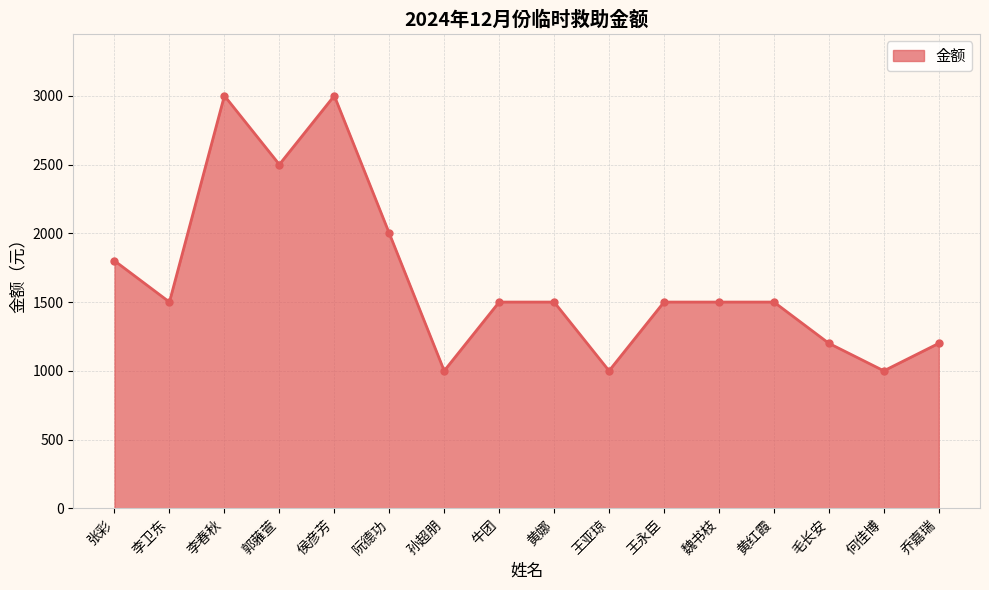

Where is the first local maximum?

李春秋